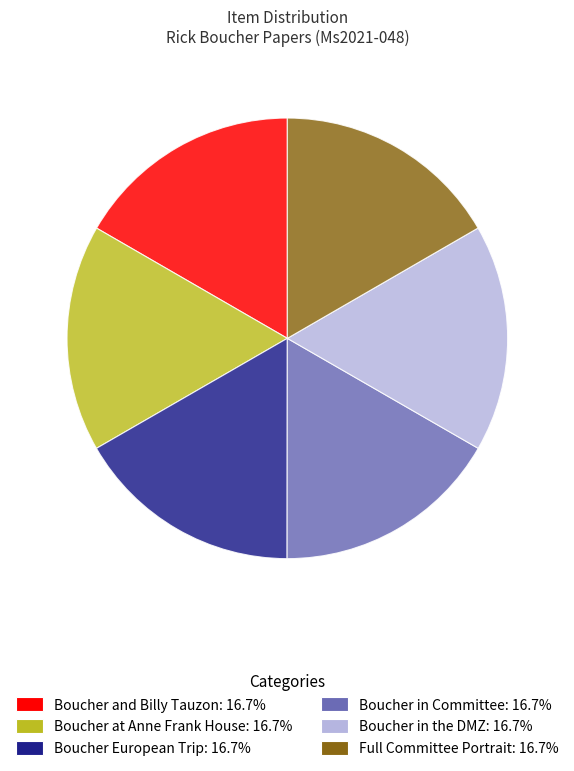

What is the ratio of the value at Boucher at Anne Frank House: 16.7% to the value at Boucher and Billy Tauzon: 16.7%?

1.0